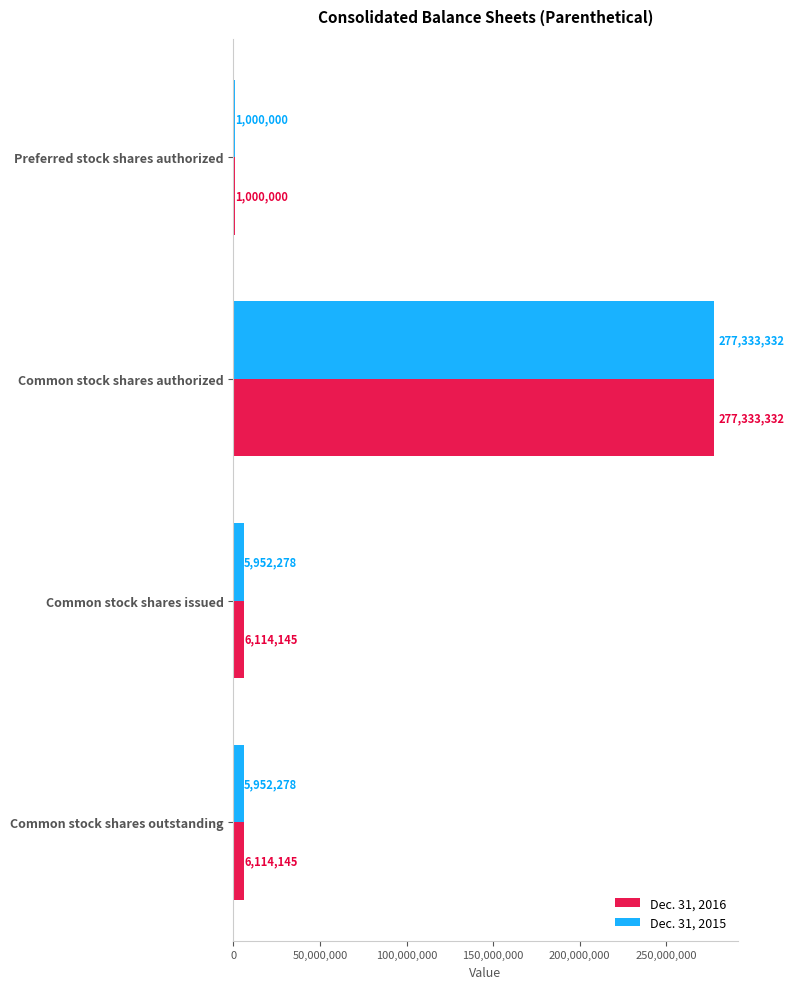

Which category has the highest value in the Dec. 31, 2015 series?

Common stock shares authorized